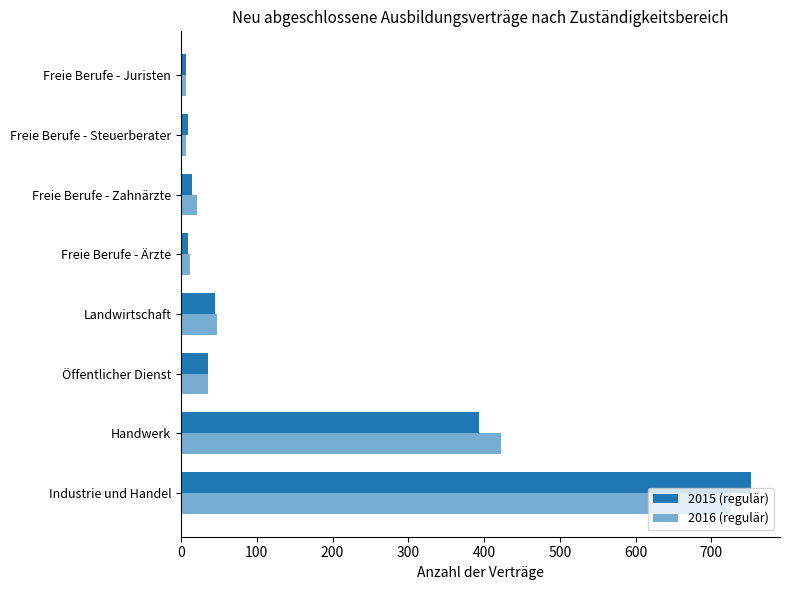

How many data points does each series have?

8